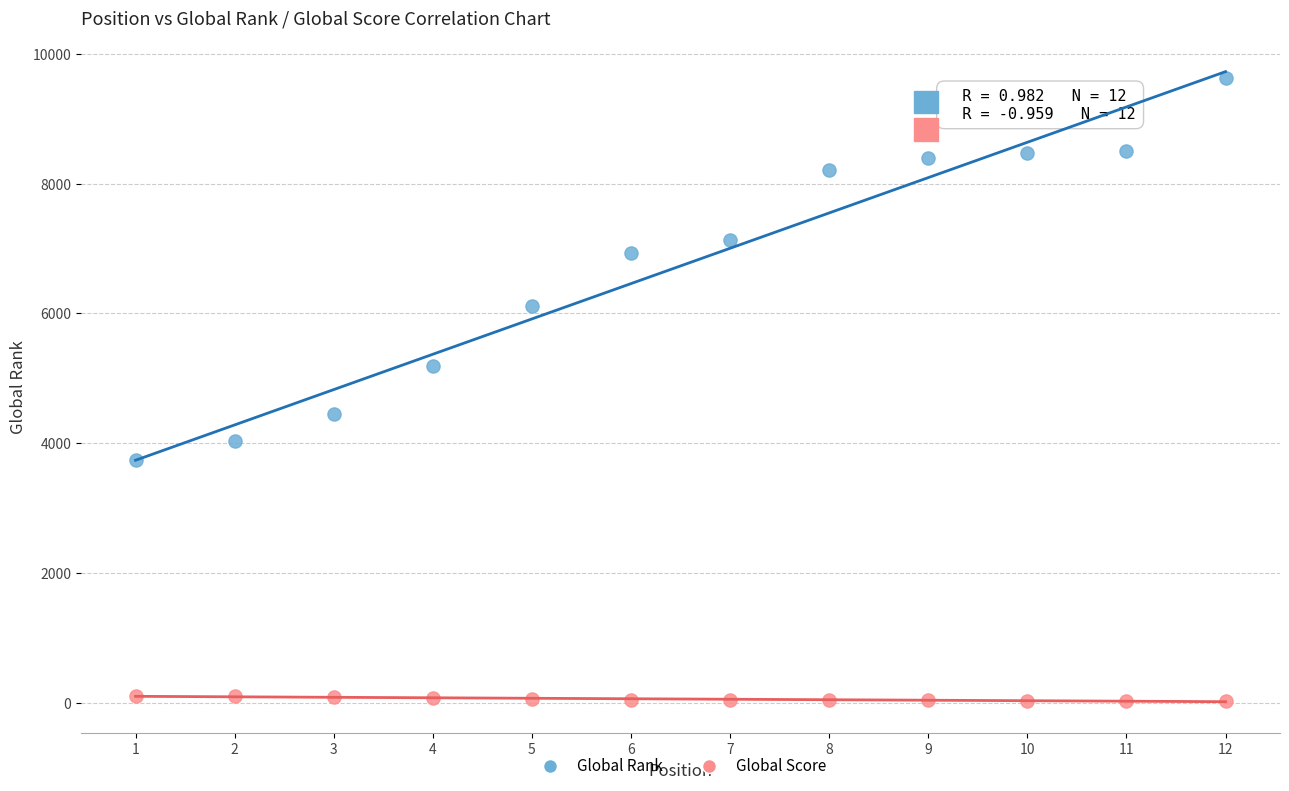

Which series reaches the minimum Y coordinate?

Global Score